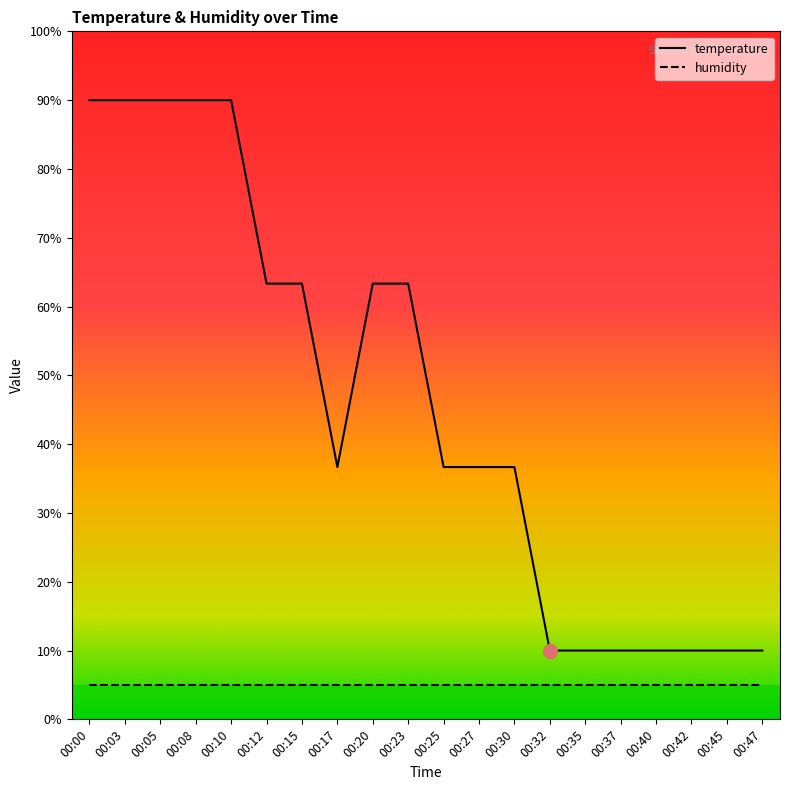

Is the value of humidity at 00:10 greater than the value of temperature at 00:37?

No